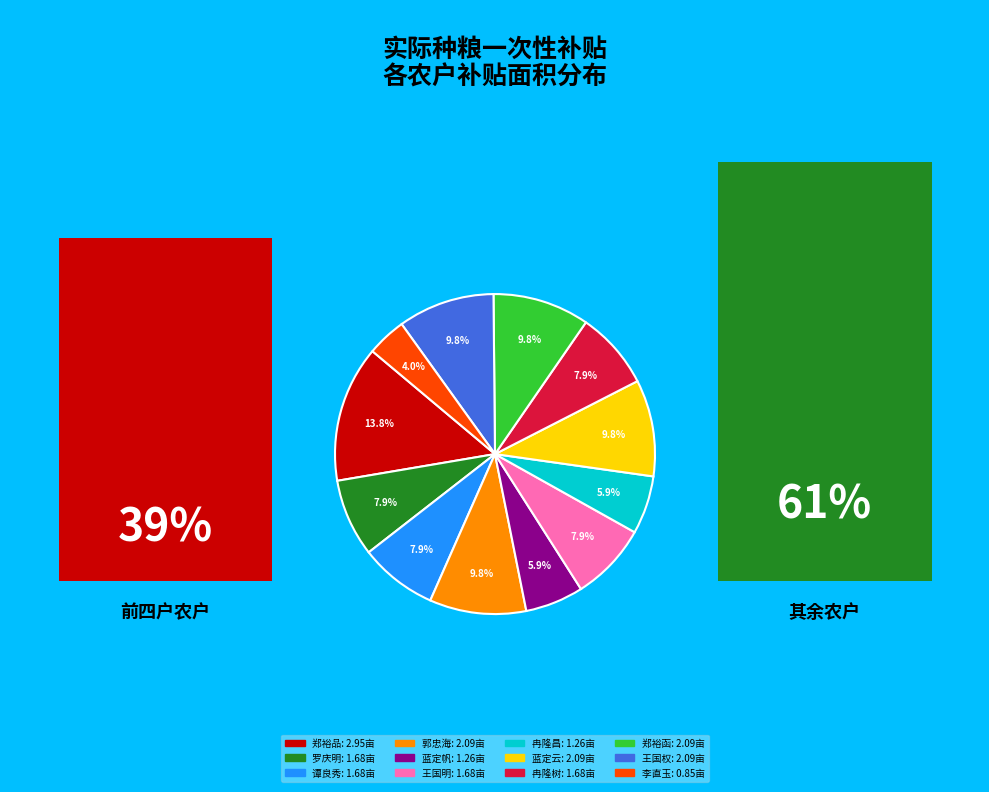

To the nearest percent, what is the difference between the largest and smallest slice percentages?

10%